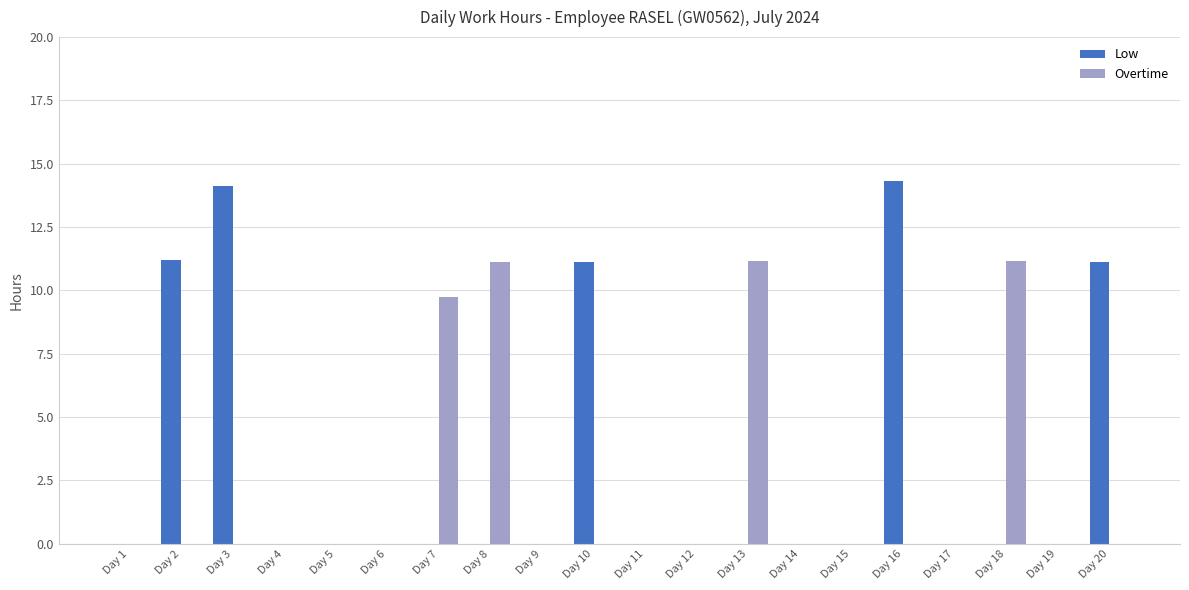

What is the sum of all Low values?

61.9